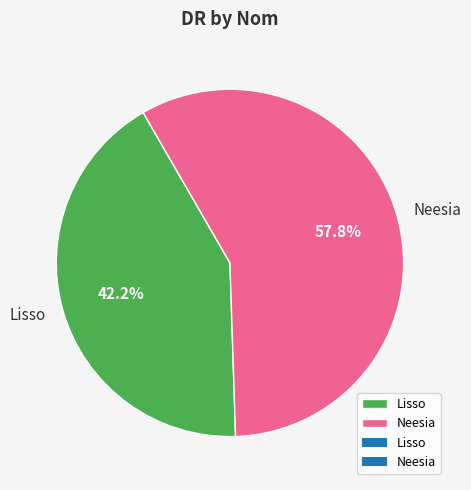

To the nearest percent, what is the difference between the largest and smallest slice percentages?

16%